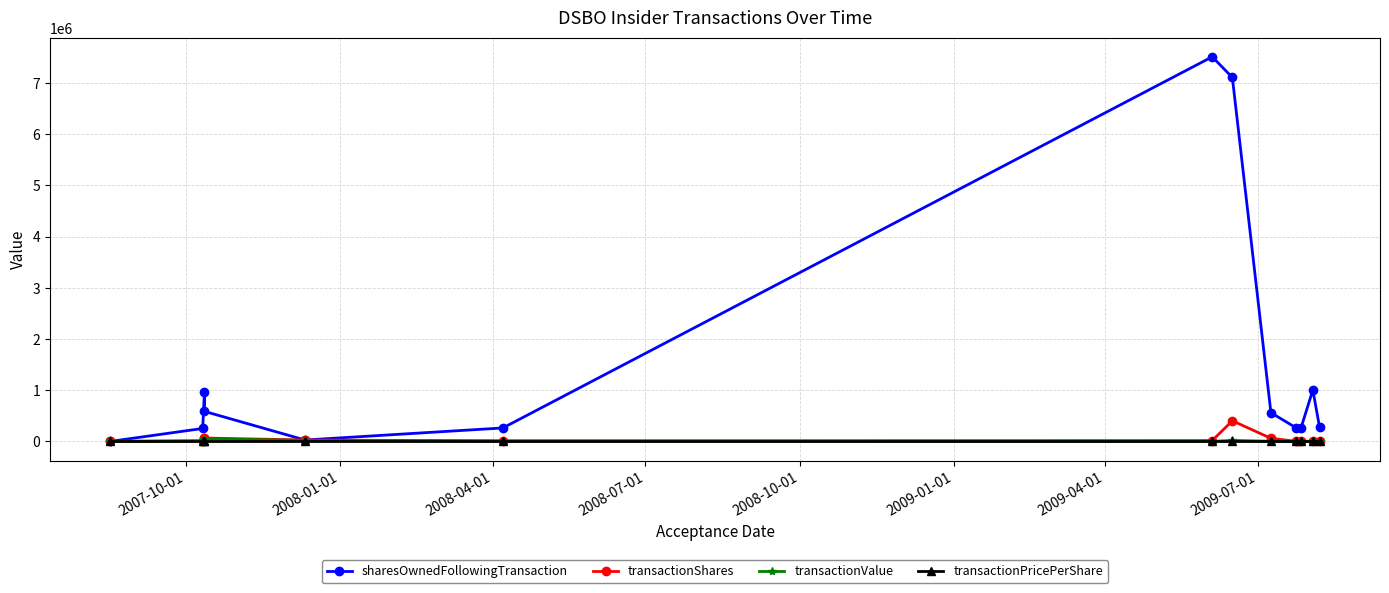

What is the value of the transactionShares point at the 9th from the left?

61115.0